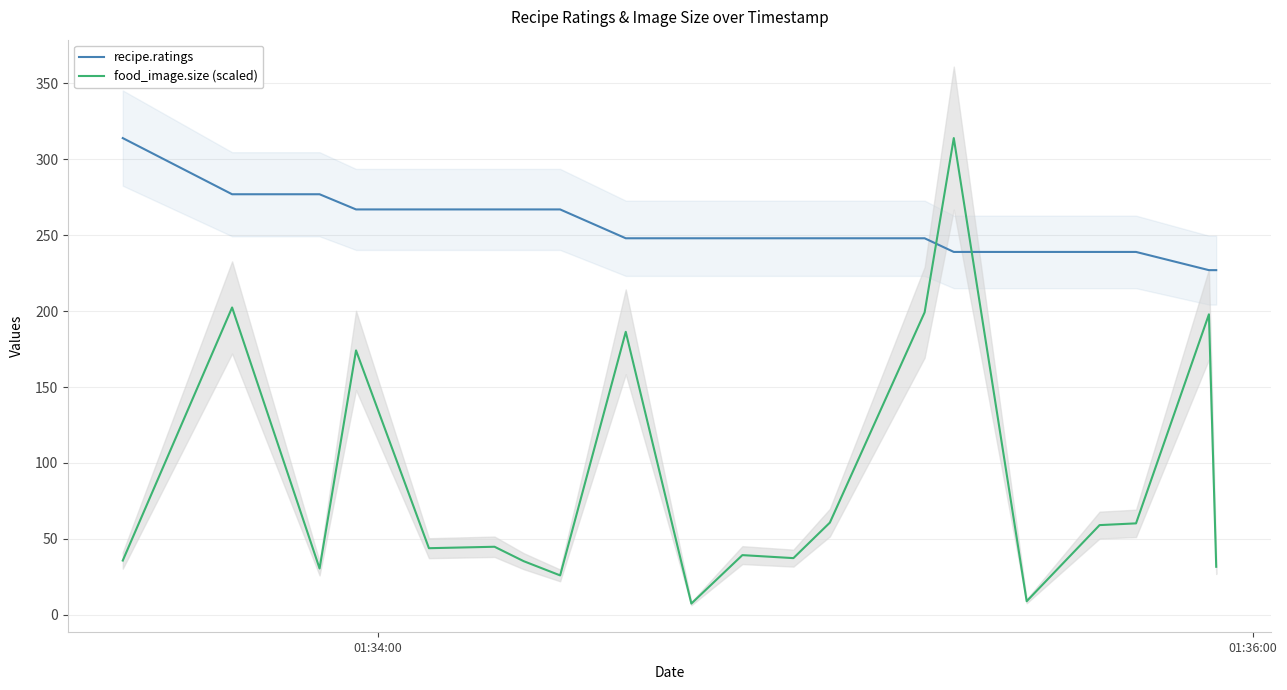

How many times do food_image.size (scaled) and recipe.ratings cross each other?

2